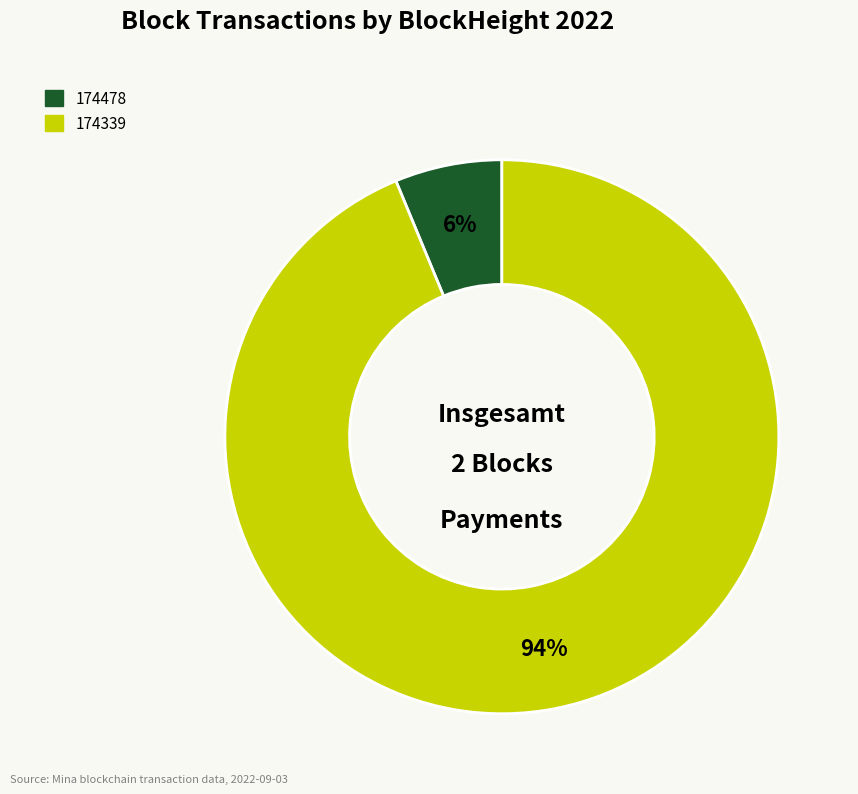

How many slices are in this pie chart?

2